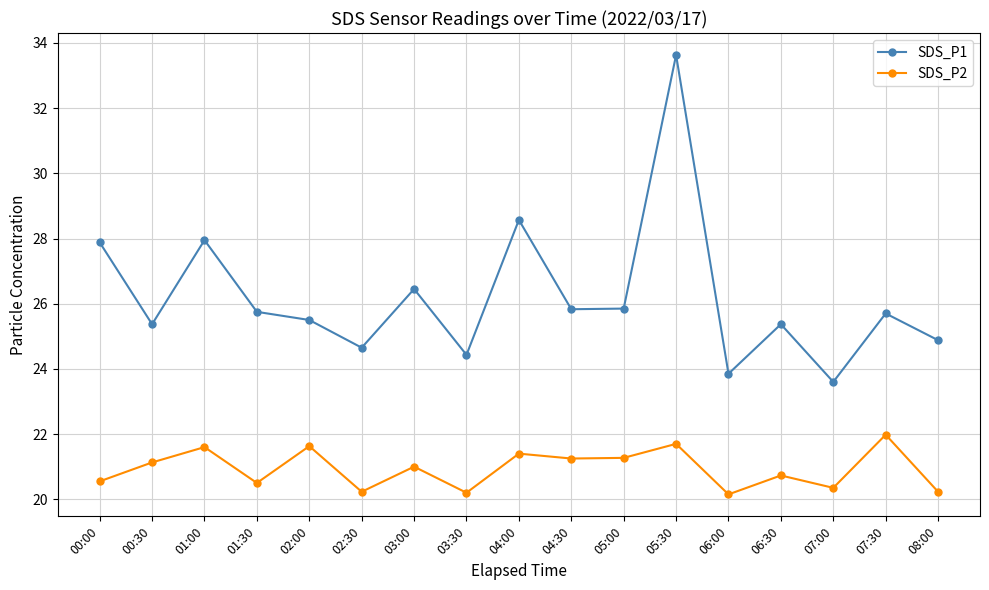

Is the value of SDS_P2 at 02:00 greater than the value of SDS_P1 at 04:00?

No